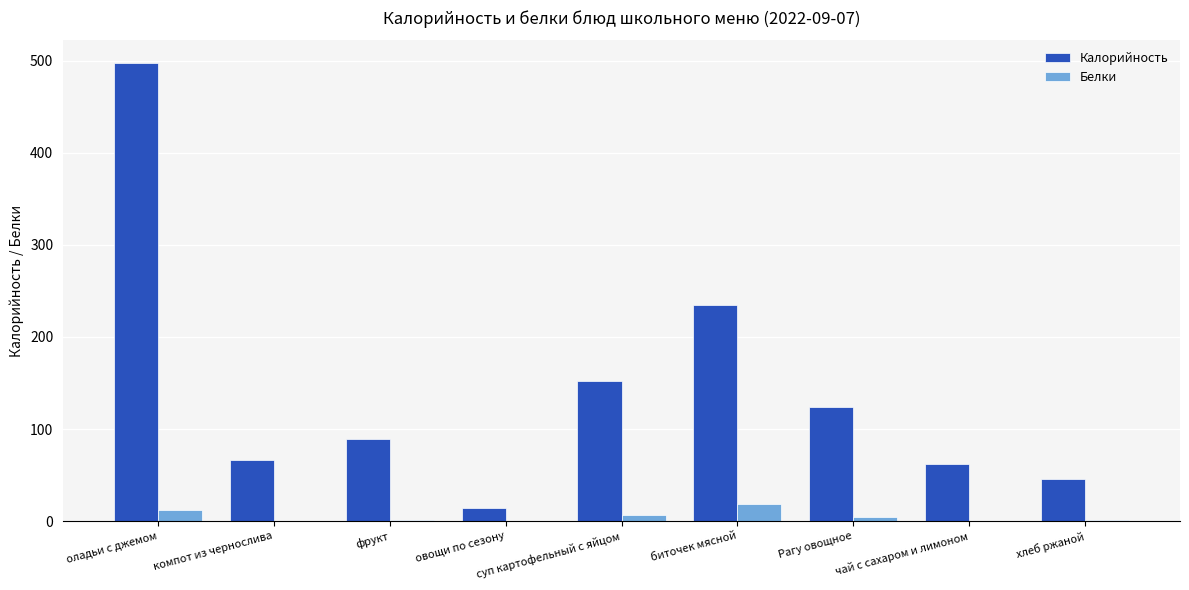

Which category has the highest value across all series?

оладьи с джемом